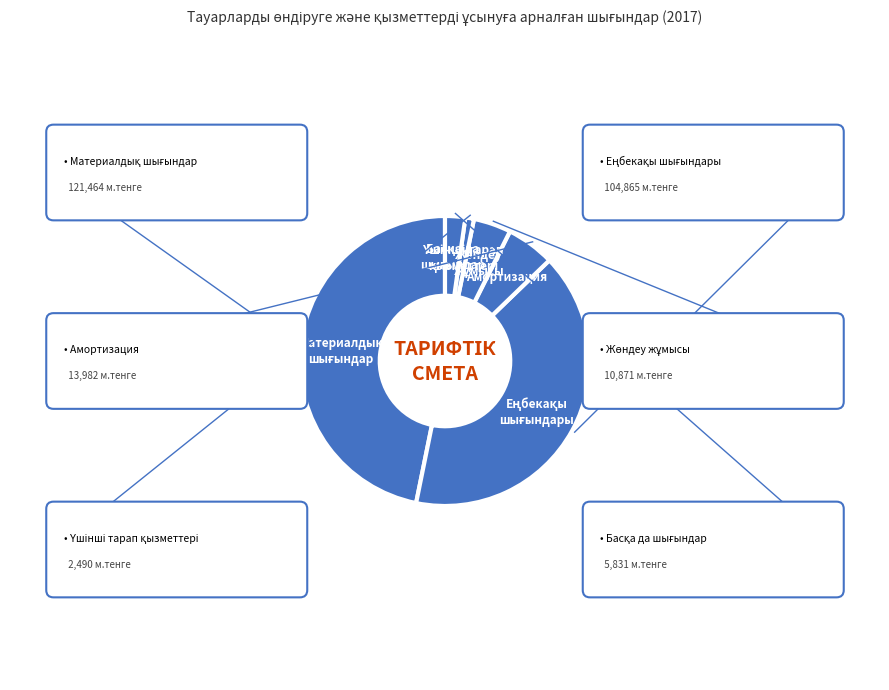

True or false: Басқа да шығындар accounts for 1% of the total.

False